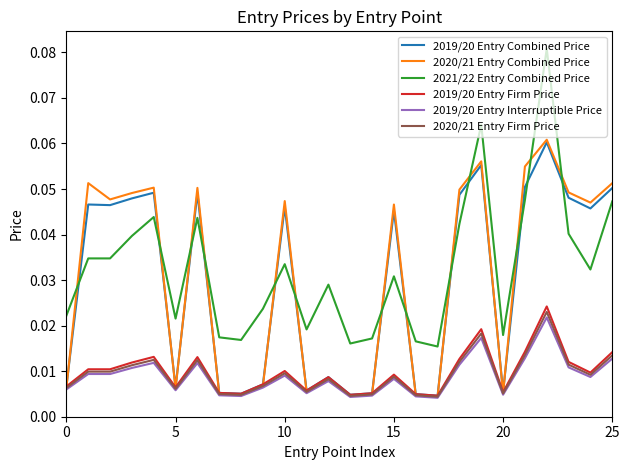

How many times do 2021/22 Entry Combined Price and 2019/20 Entry Combined Price cross each other?

13